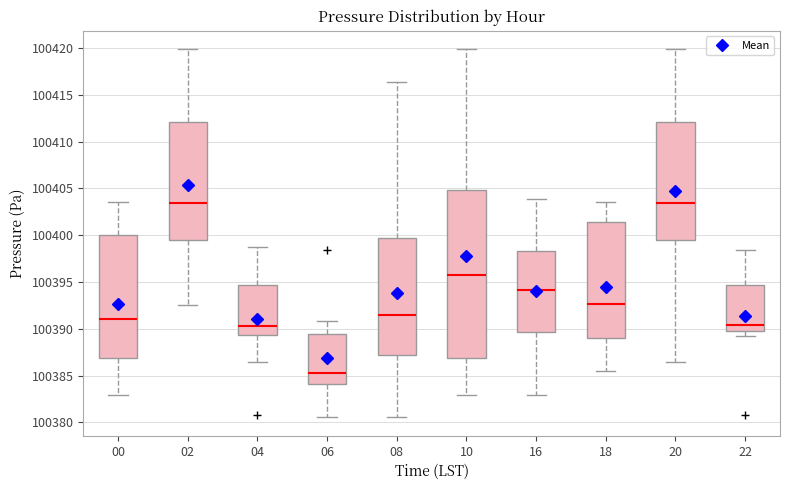

Reading left to right, read every box against the y-axis: the position of its median line, the range the box covers, and the ends of its whiskers. The values are not printed on the chart, so give them approximately, as read against the axis.

00: median 100391.0, box 100387.0 to 100400.0, whiskers 100383.0 to 100403.5
02: median 100403.5, box 100399.5 to 100412.0, whiskers 100392.5 to 100420.0
04: median 100390.5, box 100389.5 to 100394.5, whiskers 100386.5 to 100399.0
06: median 100385.5, box 100384.0 to 100389.5, whiskers 100380.5 to 100391.0
08: median 100391.5, box 100387.0 to 100399.5, whiskers 100380.5 to 100416.5
10: median 100396.0, box 100387.0 to 100405.0, whiskers 100383.0 to 100420.0
16: median 100394.0, box 100389.5 to 100398.5, whiskers 100383.0 to 100404.0
18: median 100392.5, box 100389.0 to 100401.5, whiskers 100385.5 to 100403.5
20: median 100403.5, box 100399.5 to 100412.0, whiskers 100386.5 to 100420.0
22: median 100390.5, box 100390.0 to 100394.5, whiskers 100389.0 to 100398.5